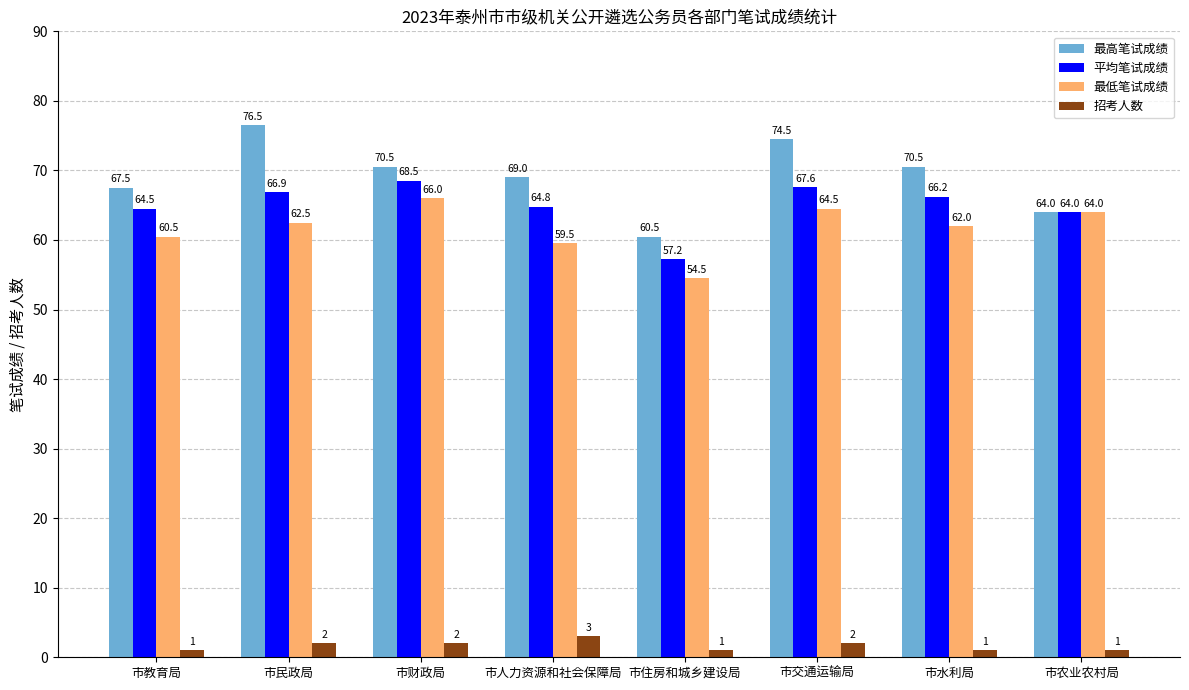

True or false: 最高笔试成绩 has a value of 99.7 at 市农业农村局.

False